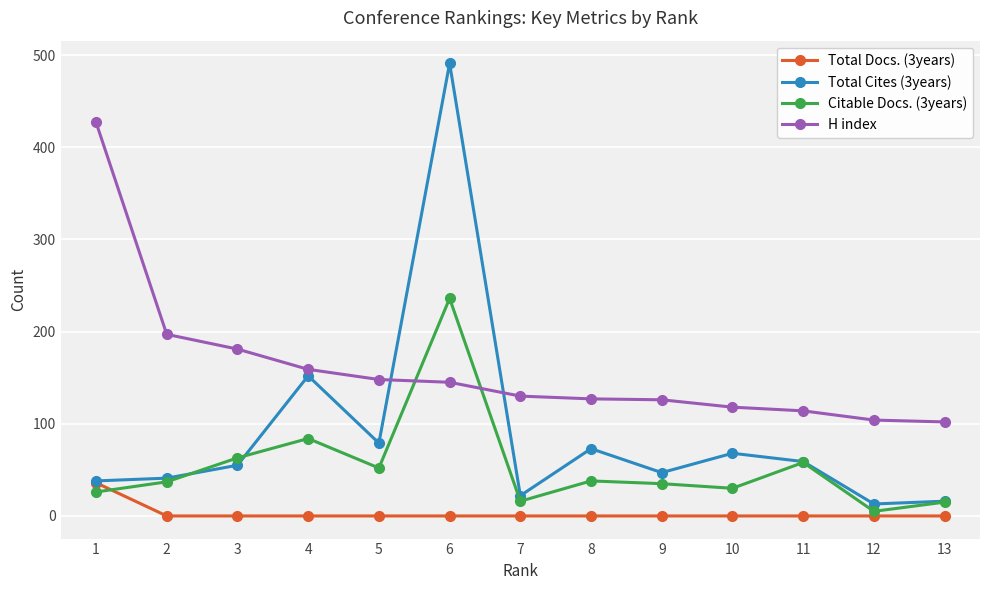

At which category is the sum across all series the highest?

6